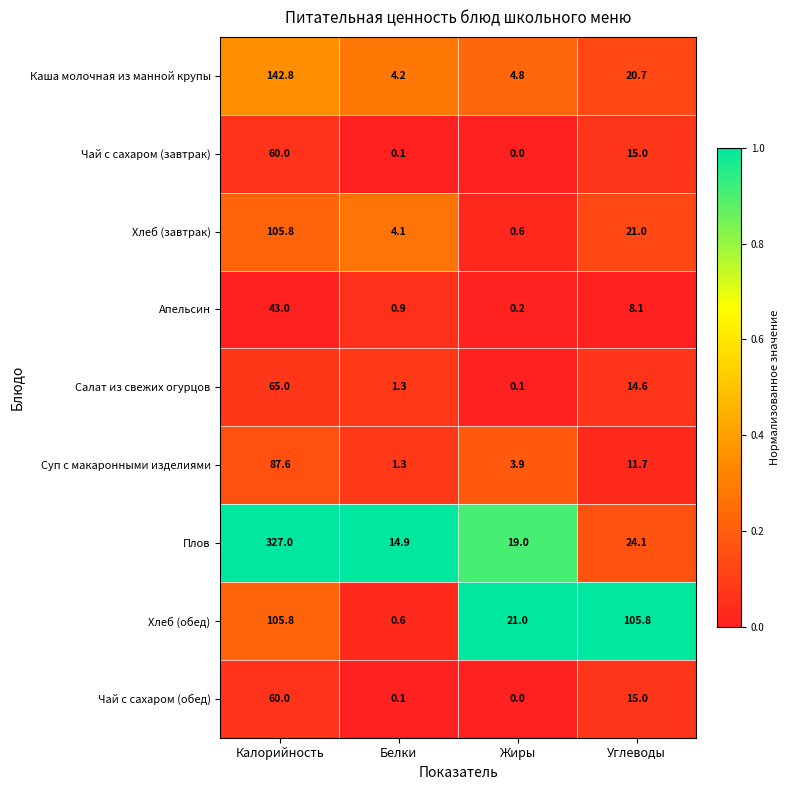

The Хлеб (завтрак) series shows 4.1 at Белки. True or false?

True